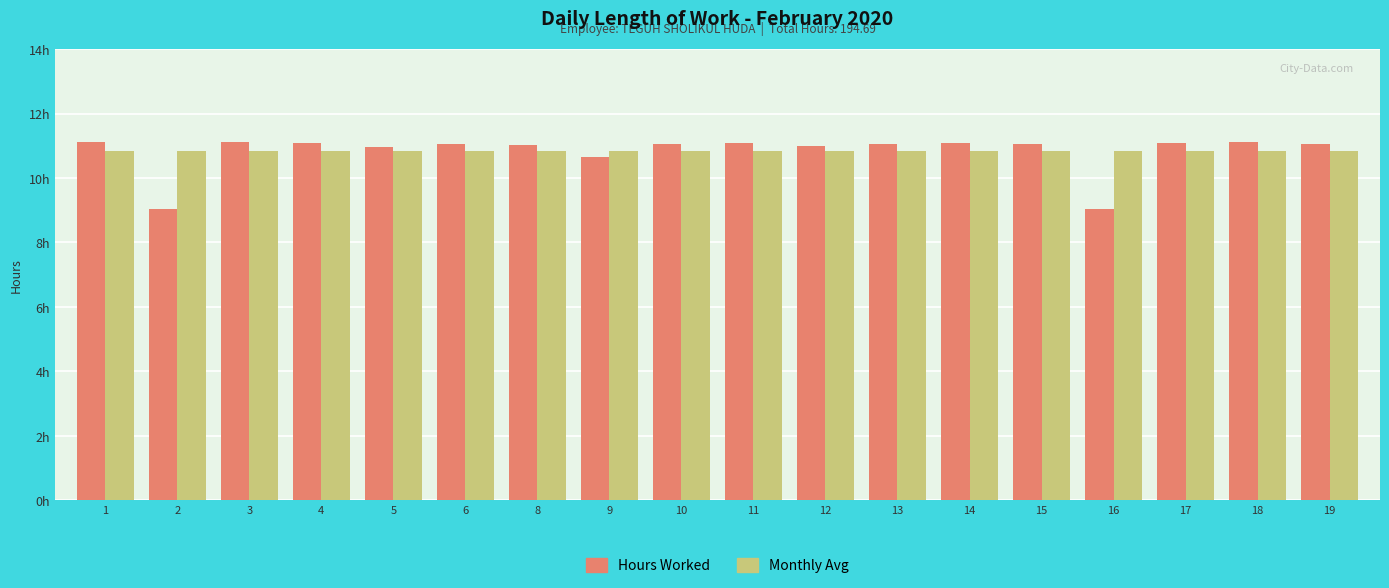

Is the value of Monthly Avg at 3 greater than the value of Hours Worked at 9?

Yes